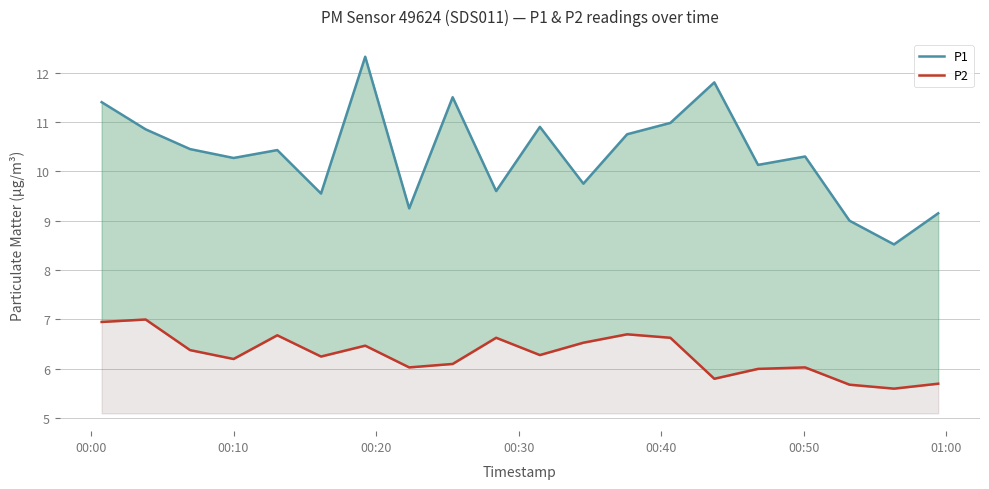

True or false: P1 and P2 cross at least once.

False